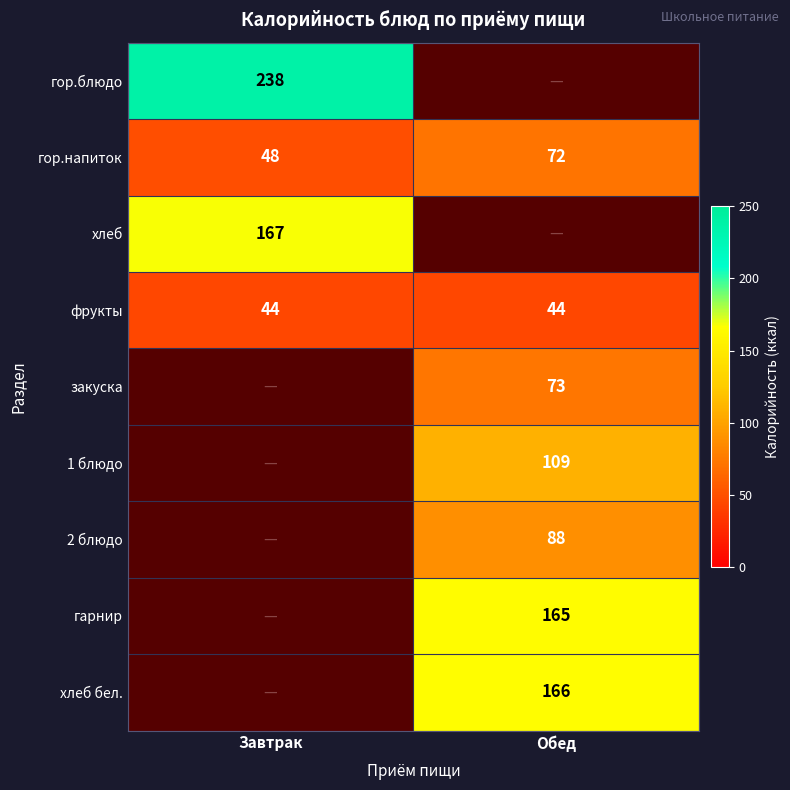

Is the value of закуска at Обед greater than the value of фрукты at Обед?

Yes